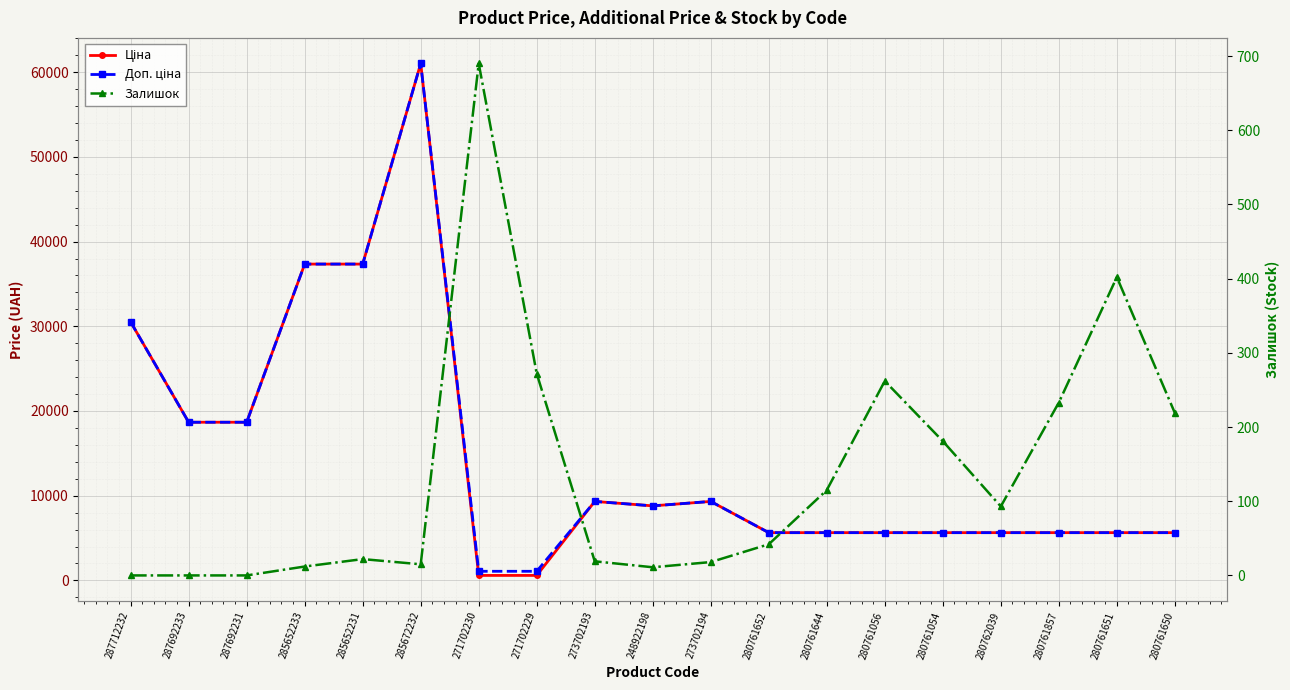

What are all the series names shown in the legend?

Ціна, Доп. ціна, Залишок